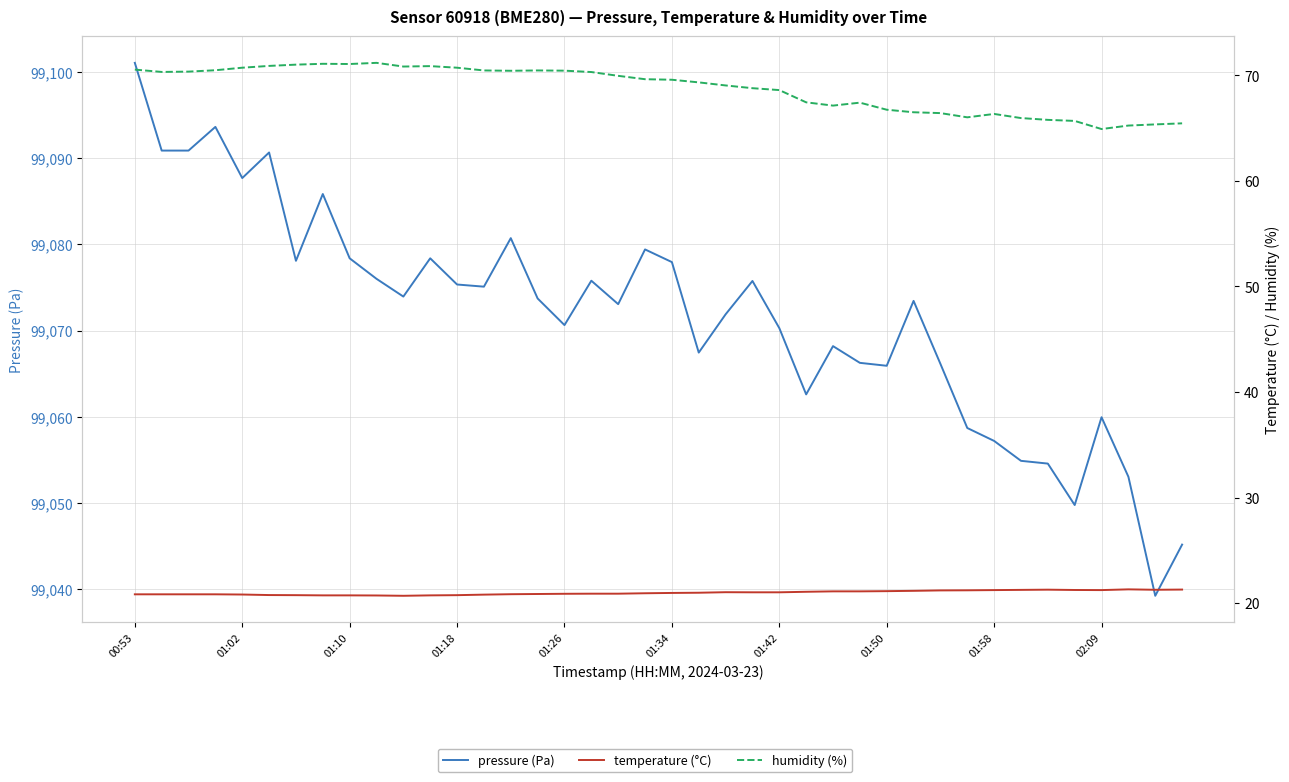

Which has a higher value, 24 or 27?

24